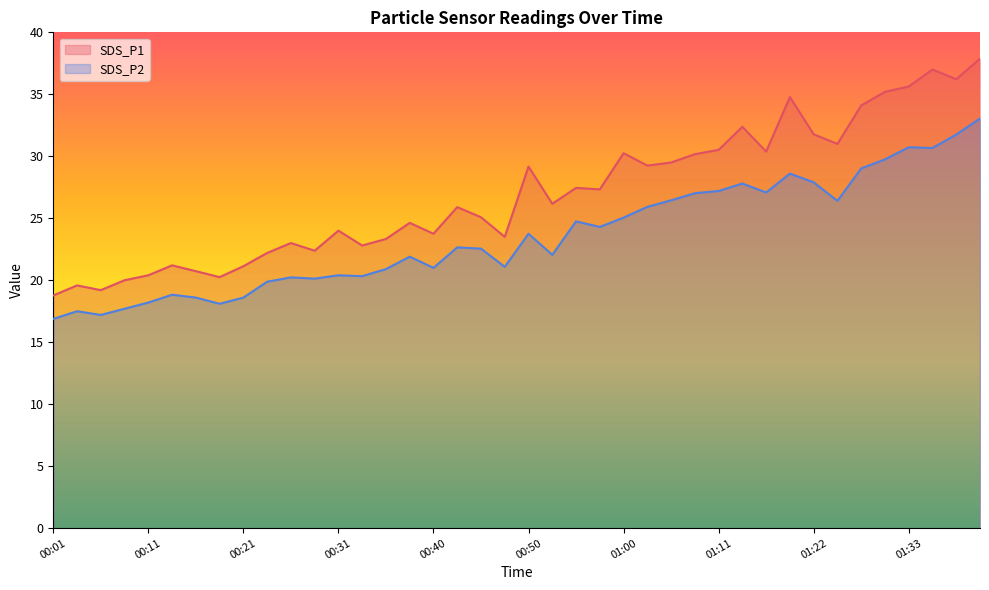

True or false: SDS_P2 and SDS_P1 cross at least once.

False